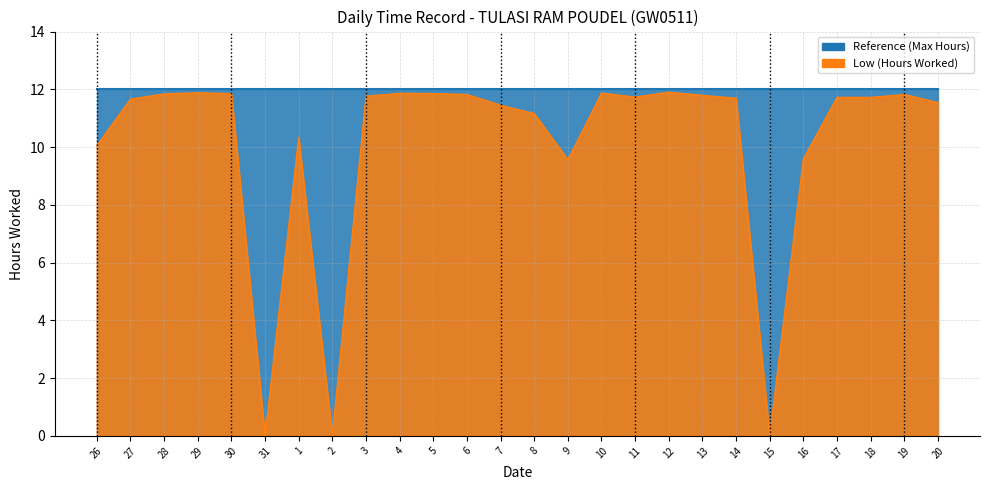

Which category has the highest value across all series?

12